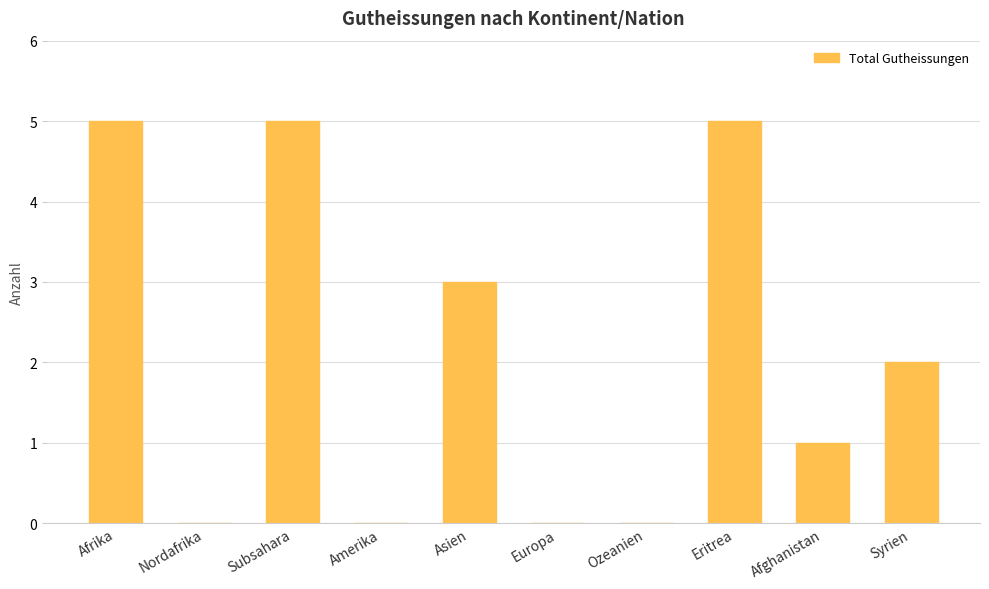

What is the sum of all values?

21